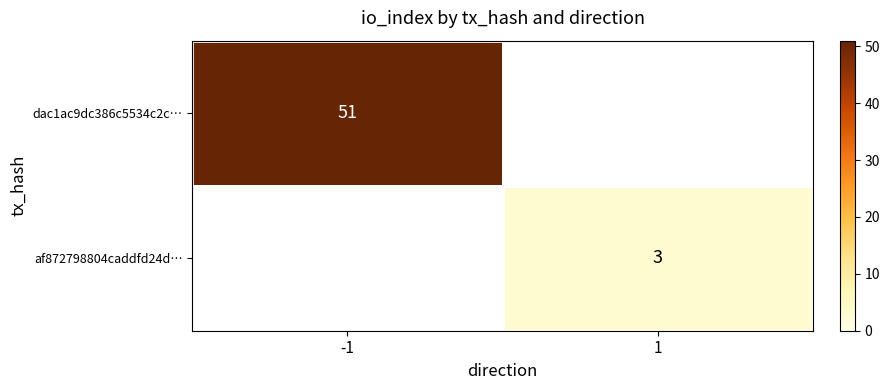

Is it true that dac1ac9dc386c5534c2c… equals 22 at -1?

False